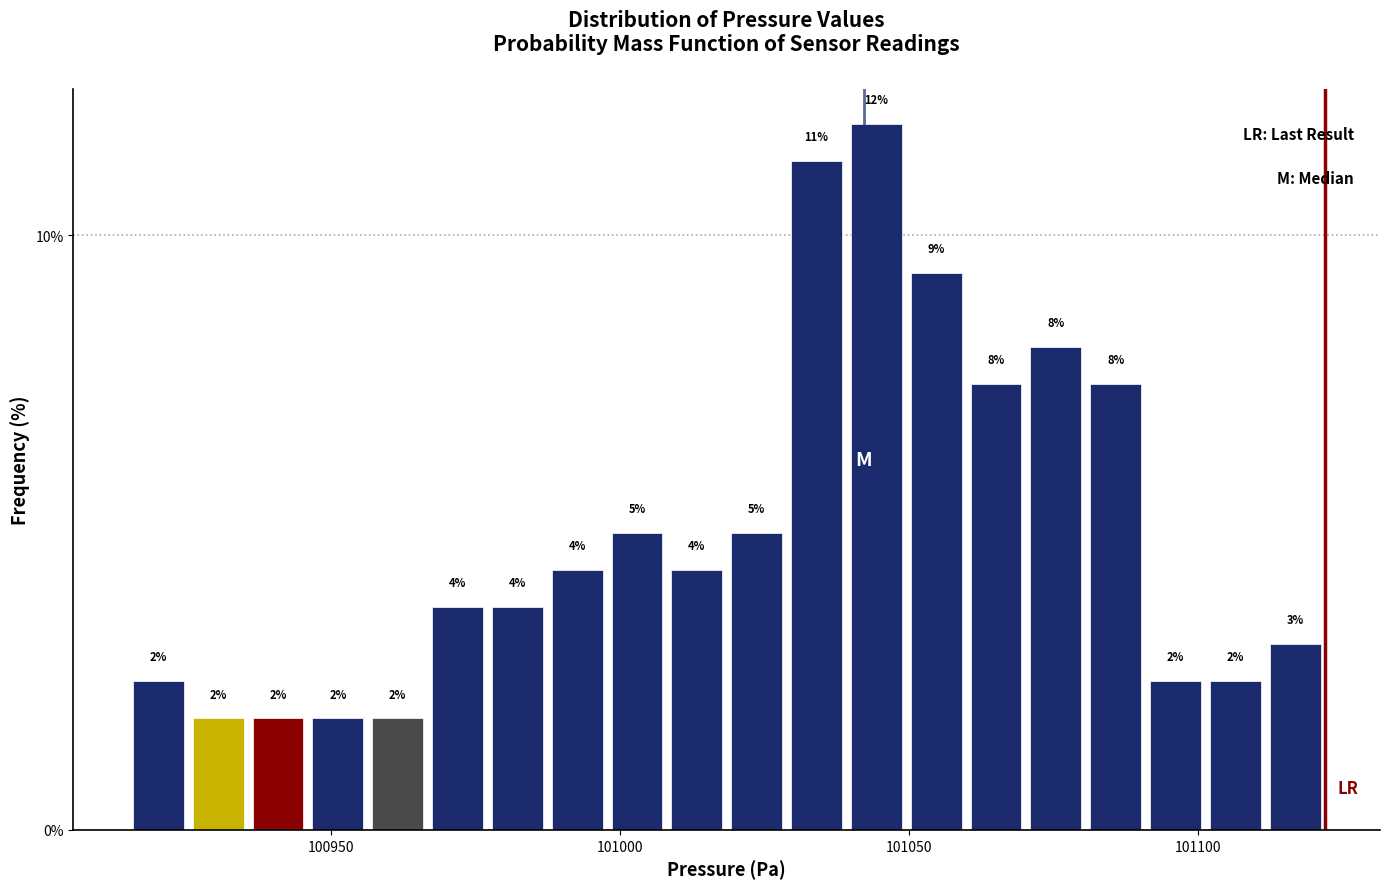

Read against the x-axis, roughly where is the centre of the tallest bar?

101045